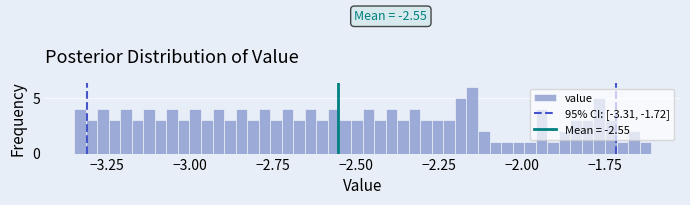

Around what value on the x-axis is the tallest bar? Give the approximate position of its centre, as read against the axis.

-2.15